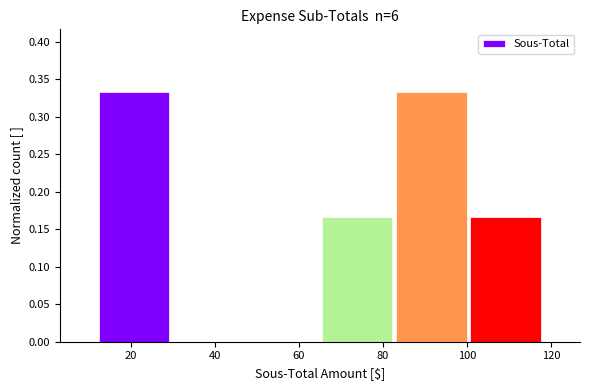

What is the height of the bar covering 66 to 82 on the x-axis? Neither the bar edges nor the heights are printed on the chart, so give them approximately, as read against the axes.

0.165